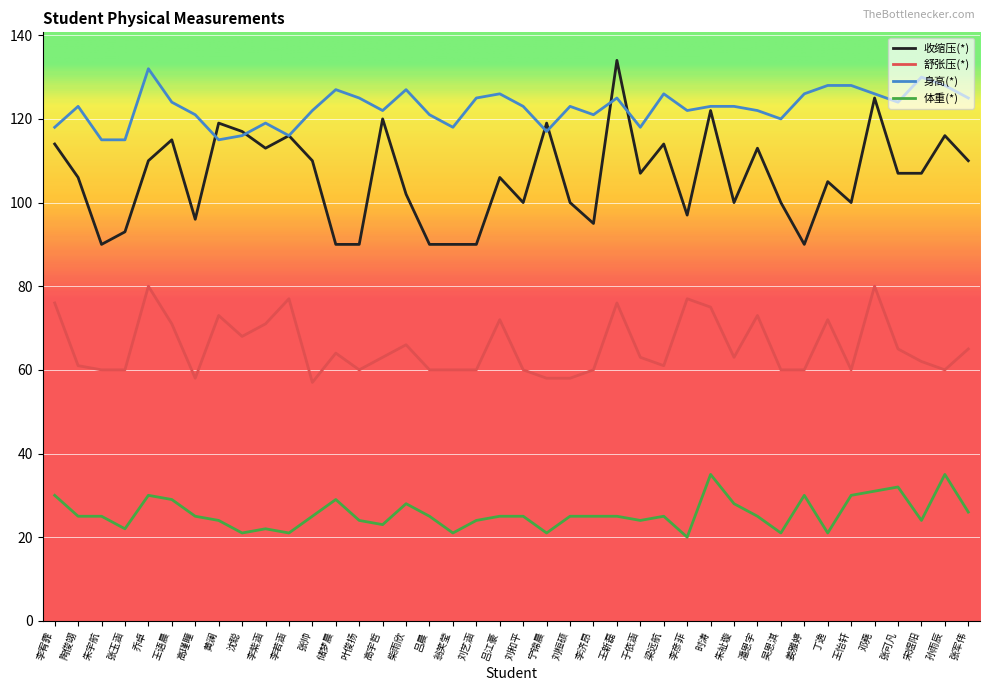

How many lines are shown in the chart?

4